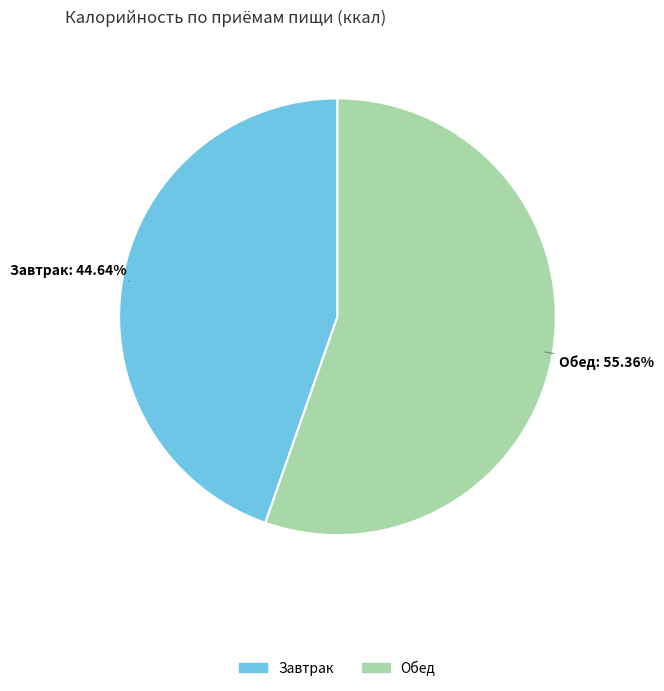

To the nearest percent, what is the difference between the Завтрак and Обед slice percentages?

11%